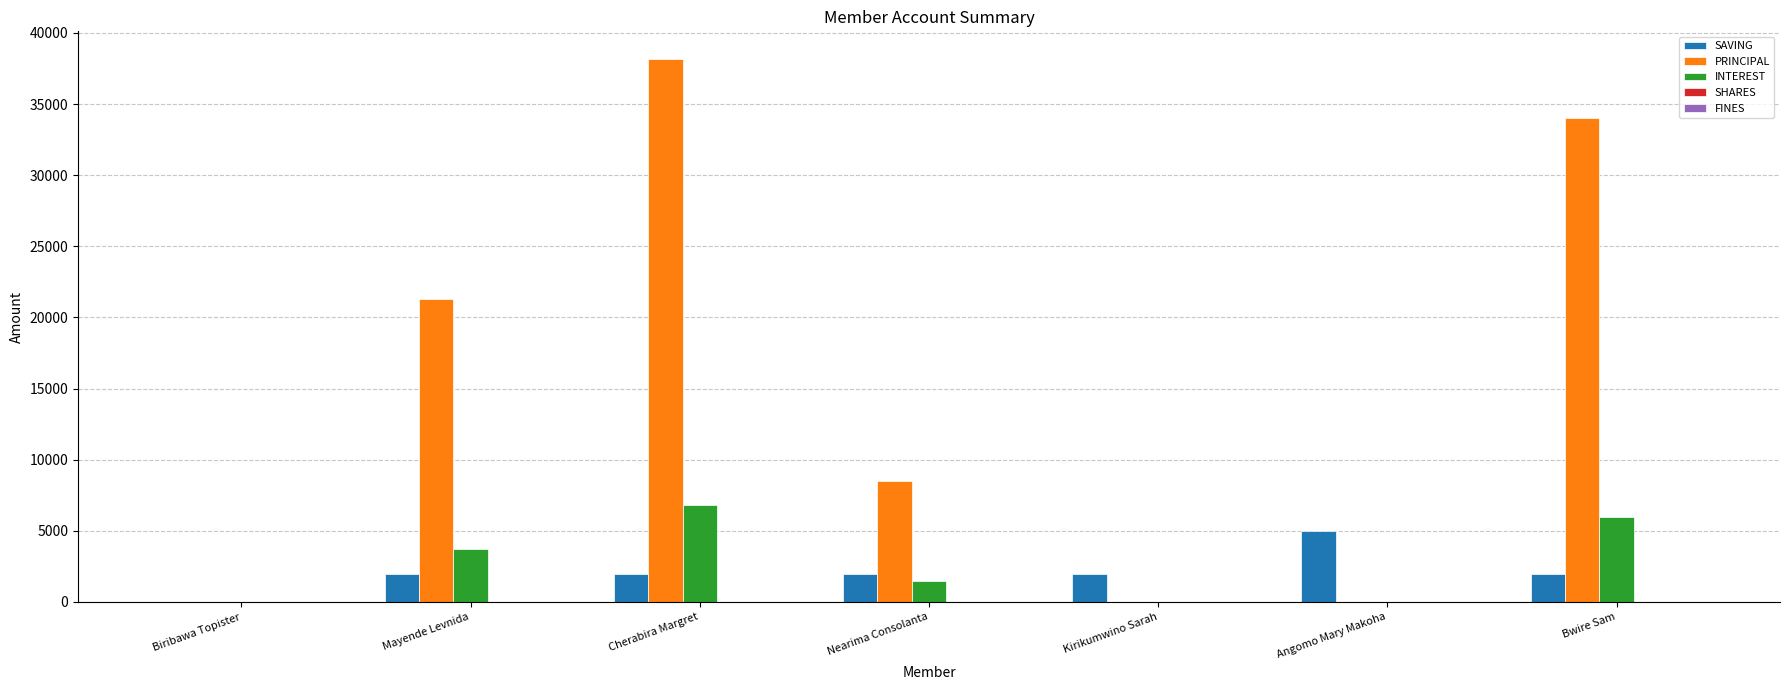

At which category is the sum across all series the highest?

Cherabira Margret